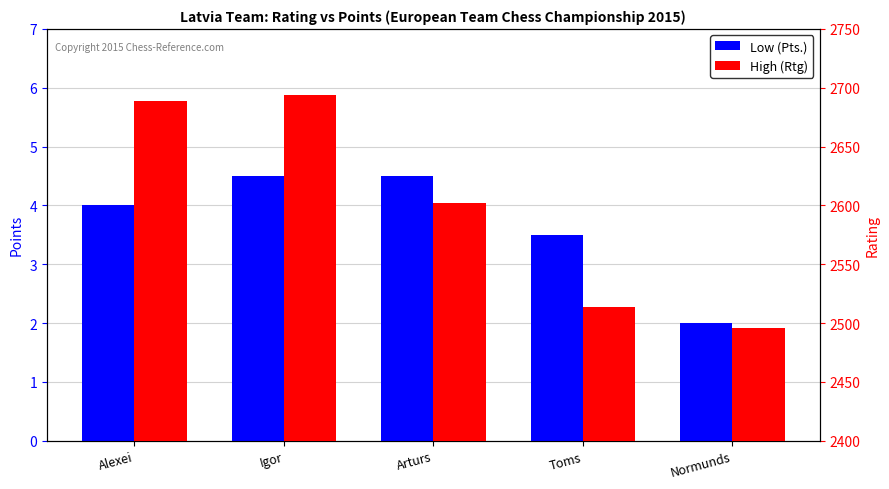

Reading left to right, what are all the values shown in this chart?

Low (Pts.): 4.0	4.5	4.5	3.5	2.0
High (Rtg): 2689.0	2694.0	2602.0	2514.0	2496.0